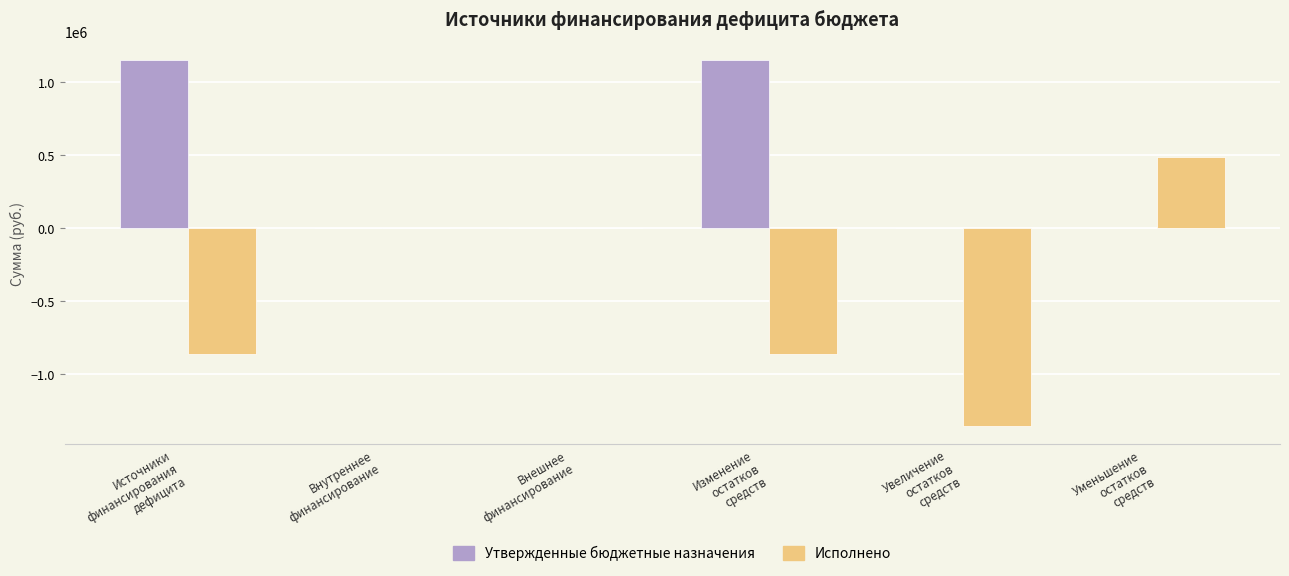

What is the sum of all Исполнено values?

-2595435.8